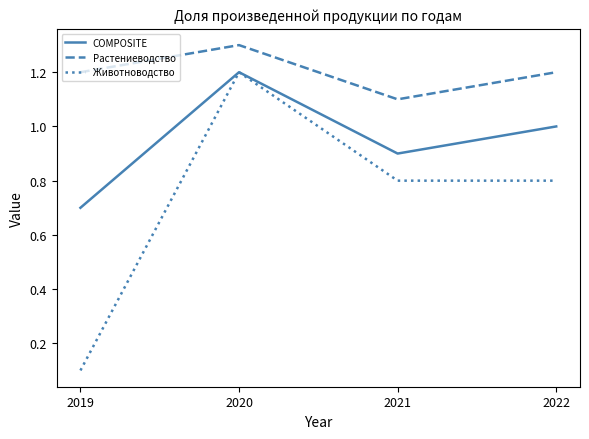

Reading left to right, transcribe all the data shown in this chart.

COMPOSITE: 2019=0.7	2020=1.2	2021=0.9	2022=1.0
Растениеводство: 2019=1.2	2020=1.3	2021=1.1	2022=1.2
Животноводство: 2019=0.1	2020=1.2	2021=0.8	2022=0.8